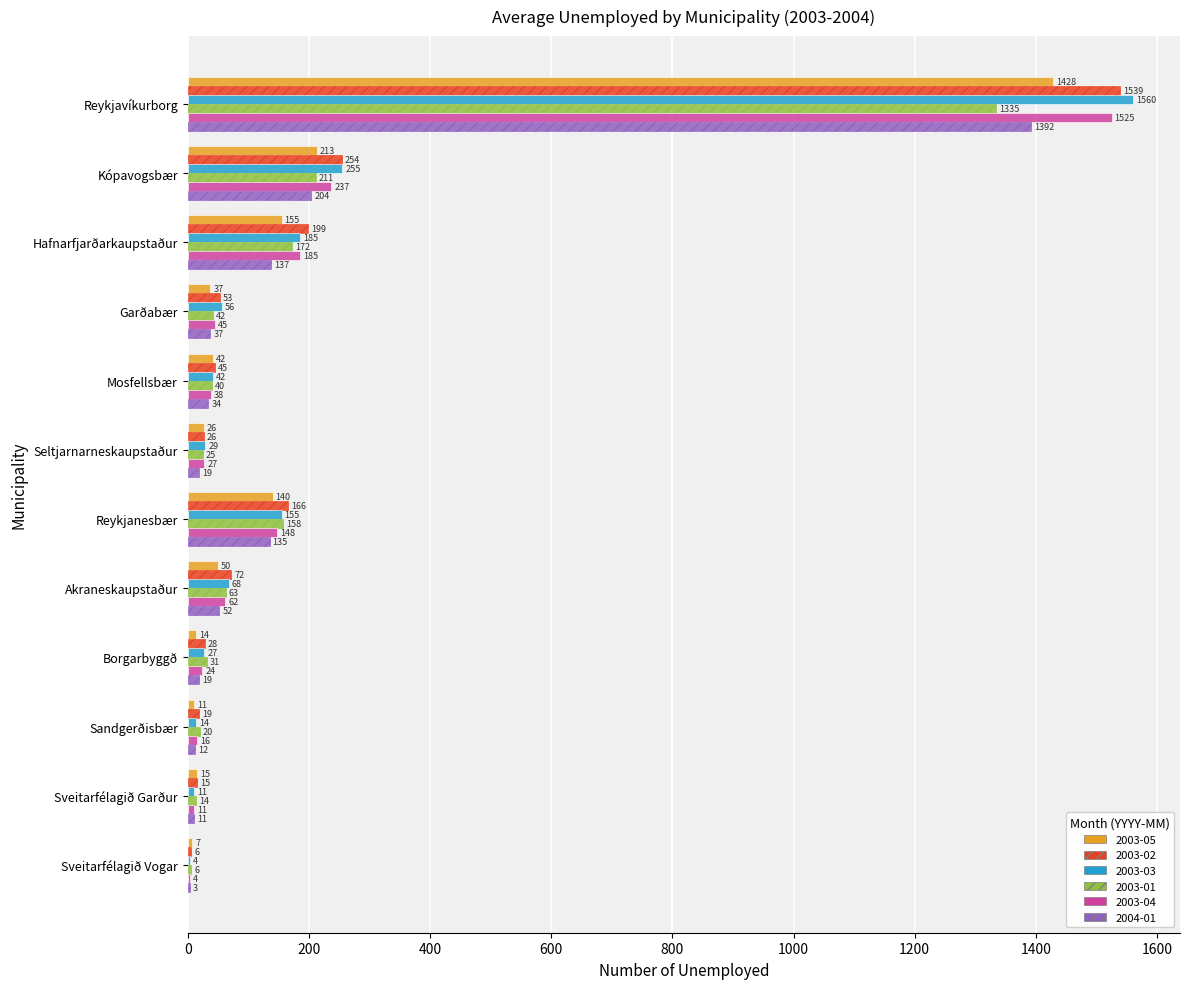

What is the maximum value shown in the chart?

1560